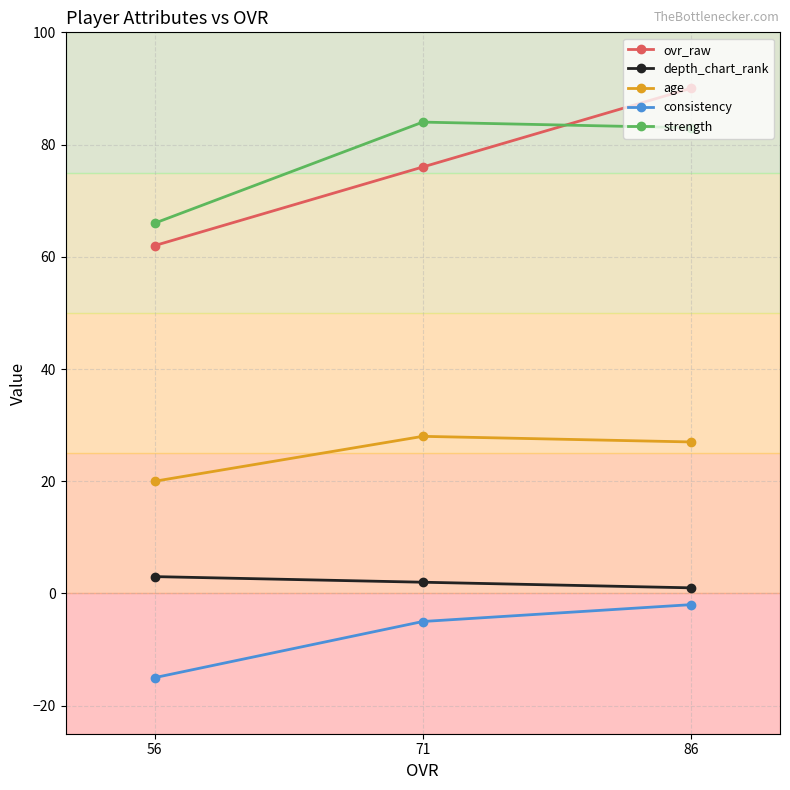

Reading left to right, what are all the values shown in this chart?

ovr_raw: 56=62	71=76	86=90
depth_chart_rank: 56=3	71=2	86=1
age: 56=20	71=28	86=27
consistency: 56=-15	71=-5	86=-2
strength: 56=66	71=84	86=83